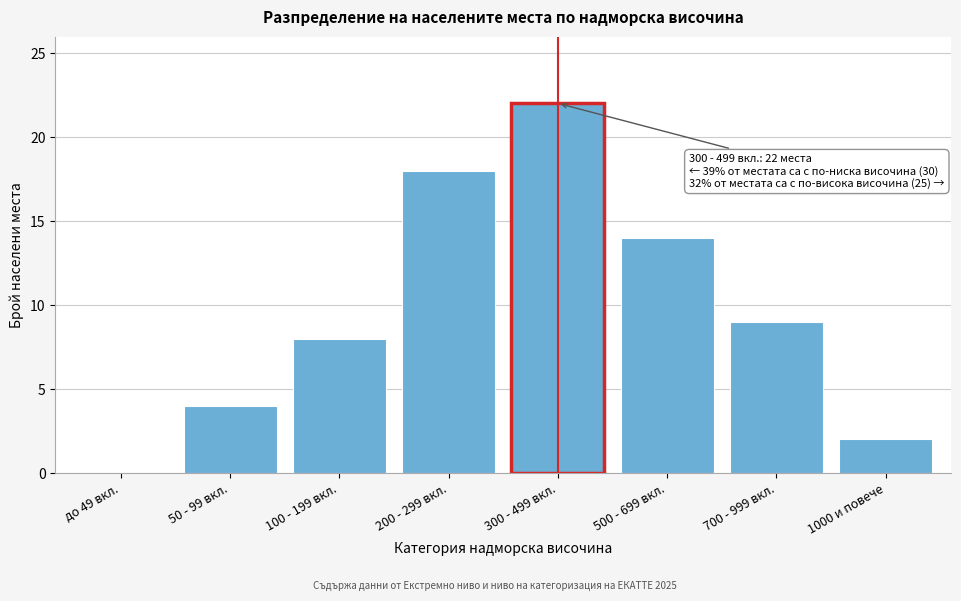

Reading right to left, what are all the values shown in this chart?

1000 и повече=2	700 - 999 вкл.=9	500 - 699 вкл.=14	300 - 499 вкл.=22	200 - 299 вкл.=18	100 - 199 вкл.=8	50 - 99 вкл.=4	до 49 вкл.=0